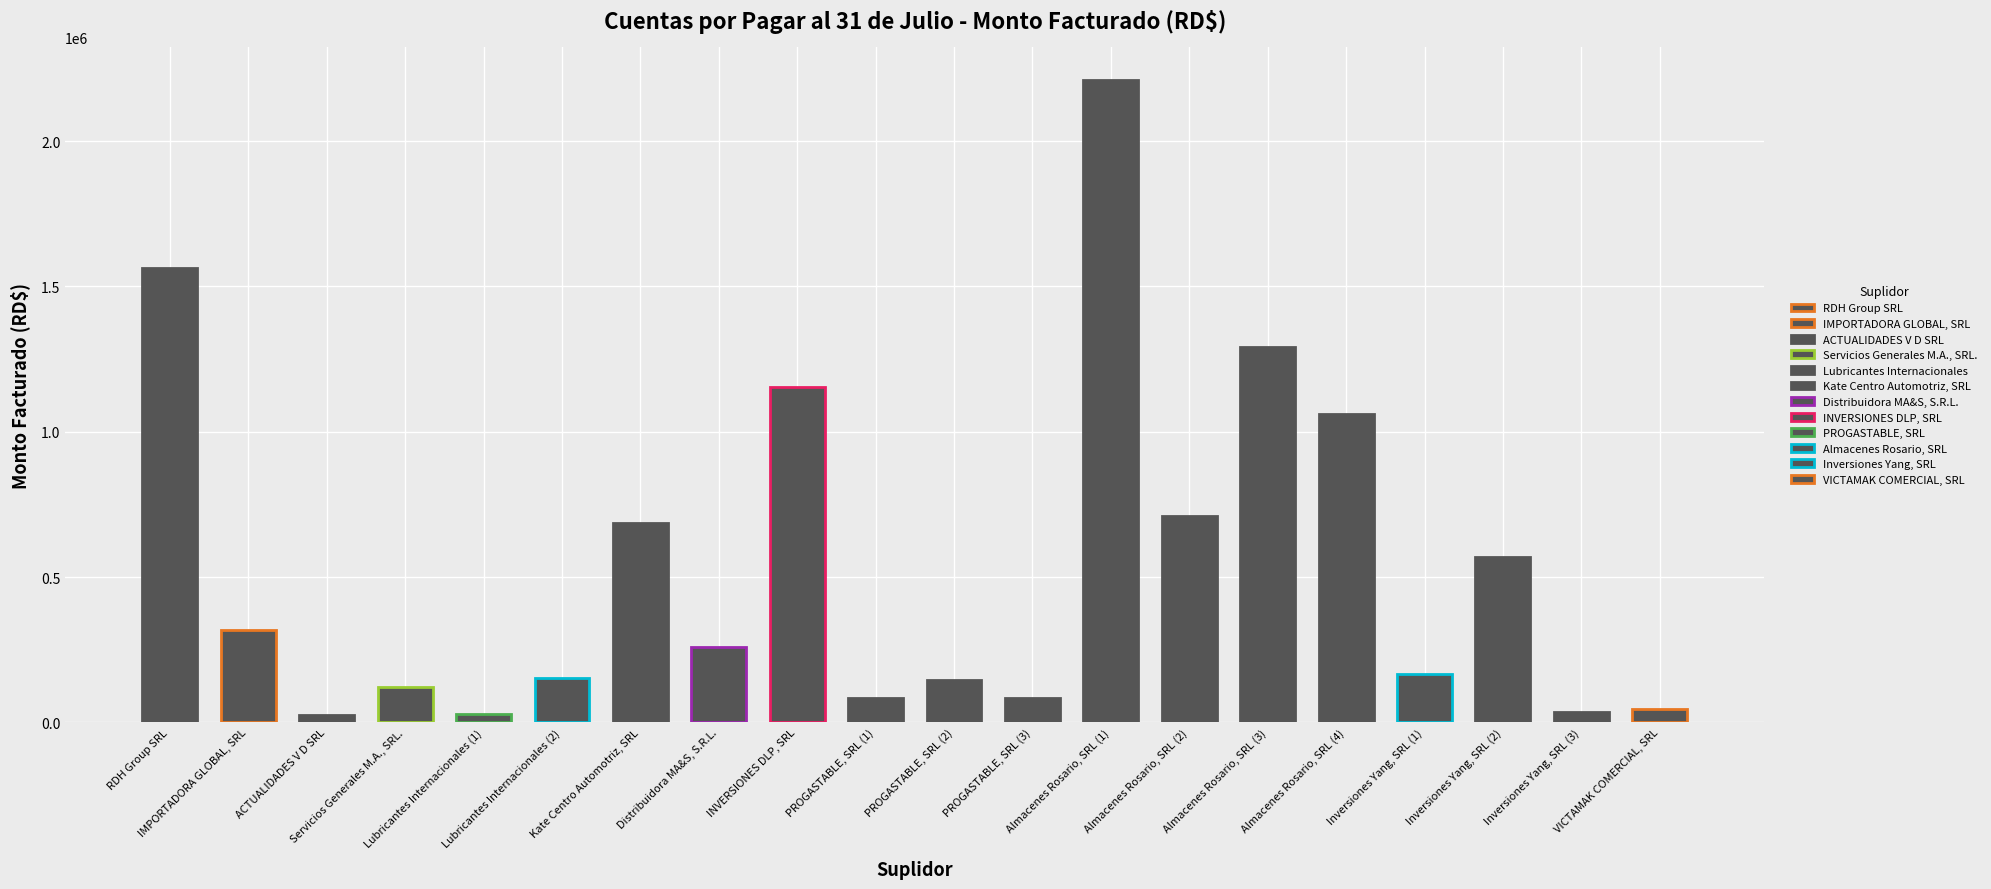

What is the greatest value displayed?

2211332.8